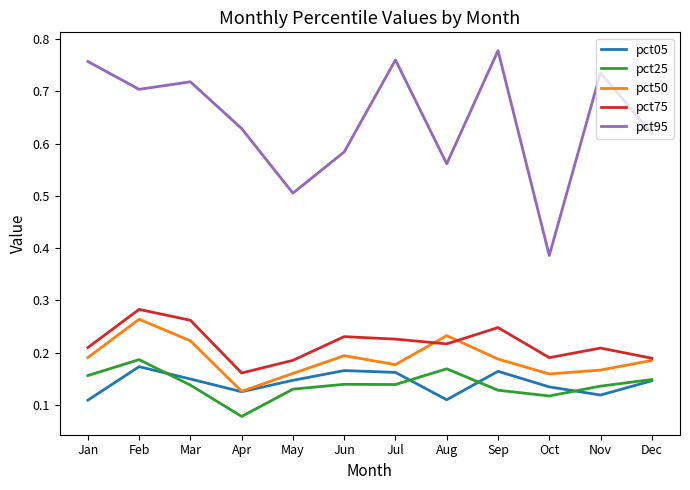

Which category has the highest value in the pct25 series?

Feb